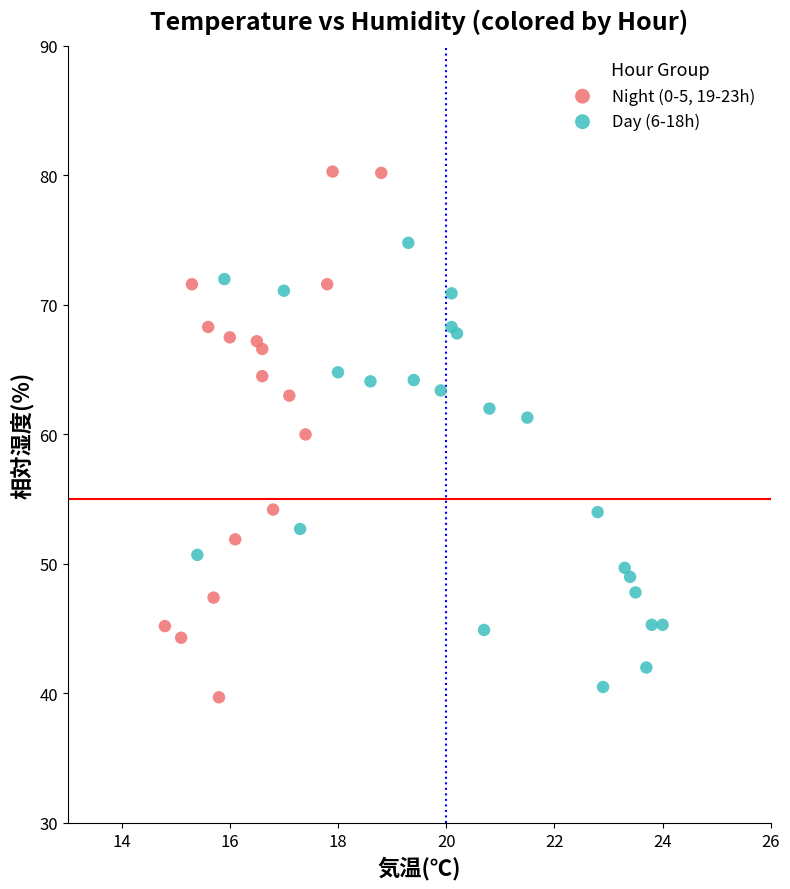

Which series reaches the maximum Y coordinate?

Night (0-5, 19-23h)